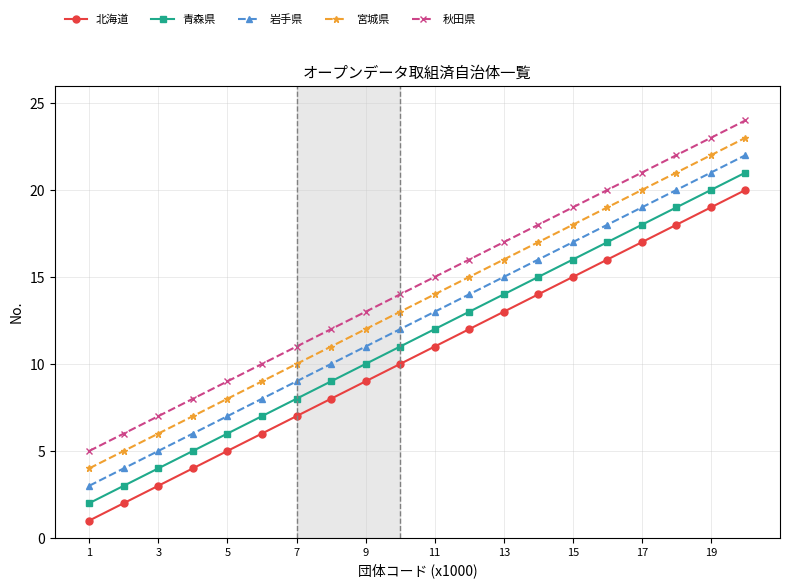

What is the difference between the maximum and second lowest values in the 宮城県 series?

18